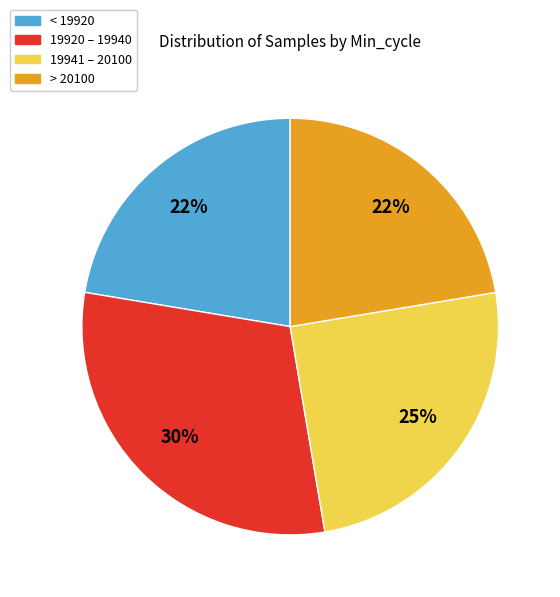

Which category has the biggest portion of the pie?

19920 – 19940